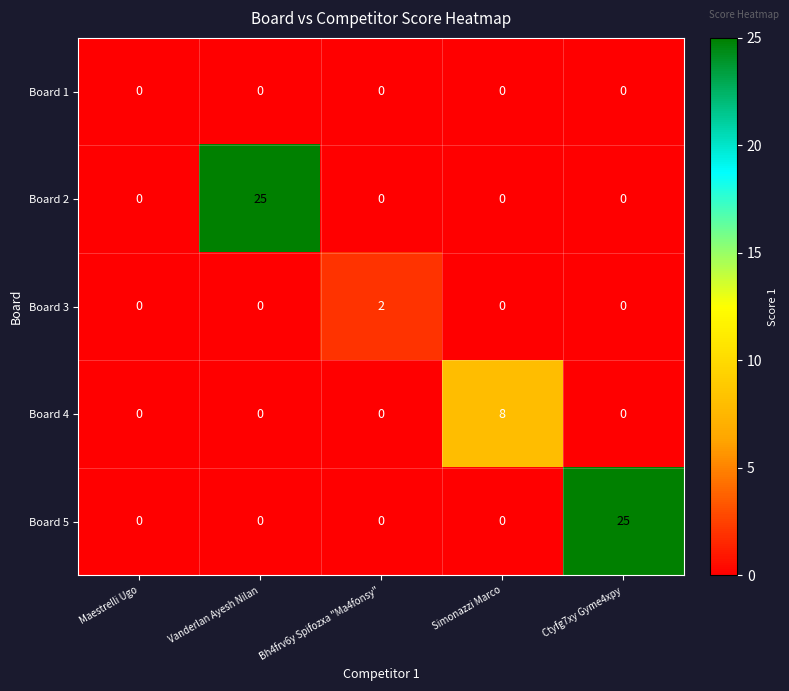

How many positive values does the Board 4 series have?

1